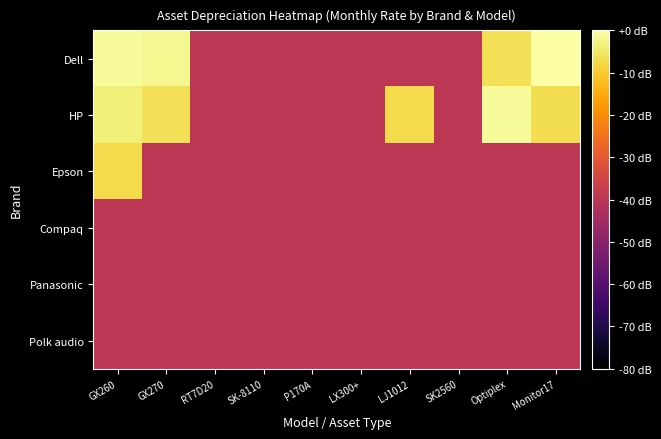

Reading left to right, transcribe all the data shown in this chart.

Dell: GX260=-1.1	GX270=-1.8	RT7D20=-40.0	SK-8110=-40.0	P170A=-40.0	LX300+=-40.0	LJ1012=-40.0	SK2560=-40.0	Optiplex=-6.4	Monitor17=0.0
HP: GX260=-3.6	GX270=-6.4	RT7D20=-40.0	SK-8110=-40.0	P170A=-40.0	LX300+=-40.0	LJ1012=-7.4	SK2560=-40.0	Optiplex=-1.1	Monitor17=-6.8
Epson: GX260=-7.4	GX270=-40.0	RT7D20=-40.0	SK-8110=-40.0	P170A=-40.0	LX300+=-40.0	LJ1012=-40.0	SK2560=-40.0	Optiplex=-40.0	Monitor17=-40.0
Compaq: GX260=-40.0	GX270=-40.0	RT7D20=-40.0	SK-8110=-40.0	P170A=-40.0	LX300+=-40.0	LJ1012=-40.0	SK2560=-40.0	Optiplex=-40.0	Monitor17=-40.0
Panasonic: GX260=-40.0	GX270=-40.0	RT7D20=-40.0	SK-8110=-40.0	P170A=-40.0	LX300+=-40.0	LJ1012=-40.0	SK2560=-40.0	Optiplex=-40.0	Monitor17=-40.0
Polk audio: GX260=-40.0	GX270=-40.0	RT7D20=-40.0	SK-8110=-40.0	P170A=-40.0	LX300+=-40.0	LJ1012=-40.0	SK2560=-40.0	Optiplex=-40.0	Monitor17=-40.0